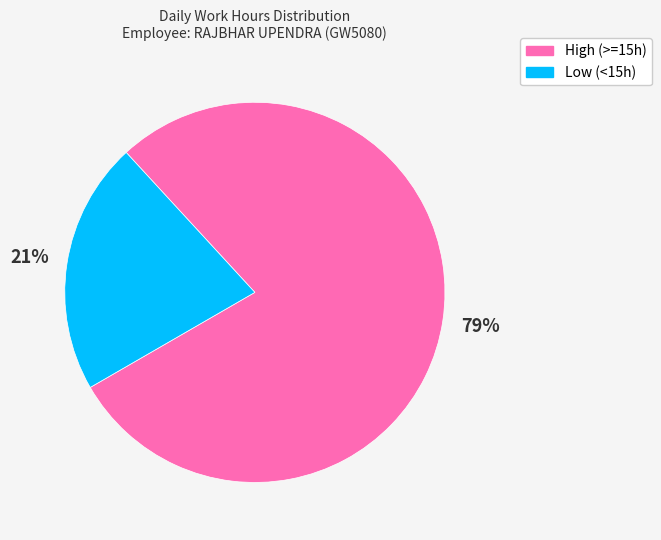

Does any single category account for the majority?

Yes